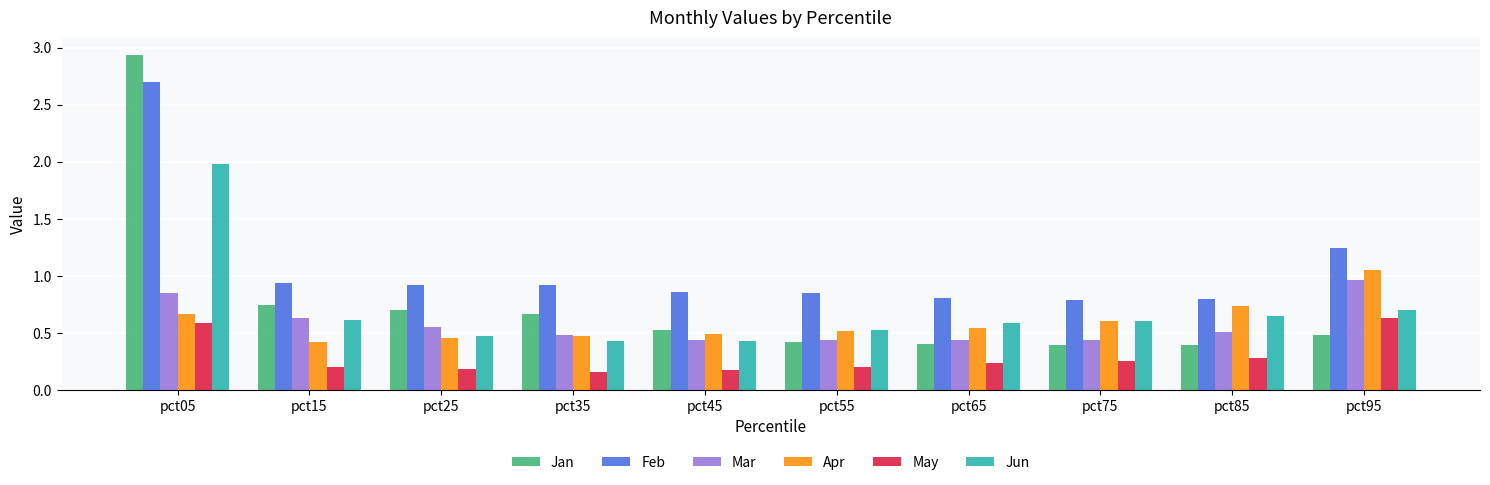

How many Jun values are between 0 and 1?

9